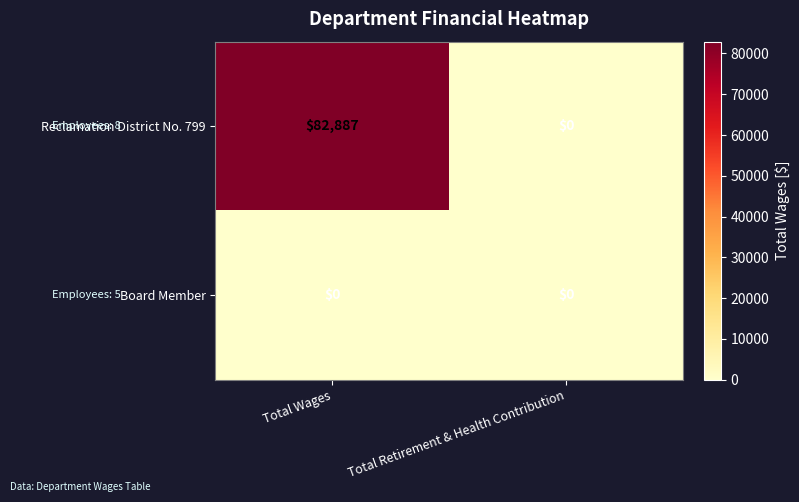

What is the sum of all Reclamation District No. 799 values?

82887